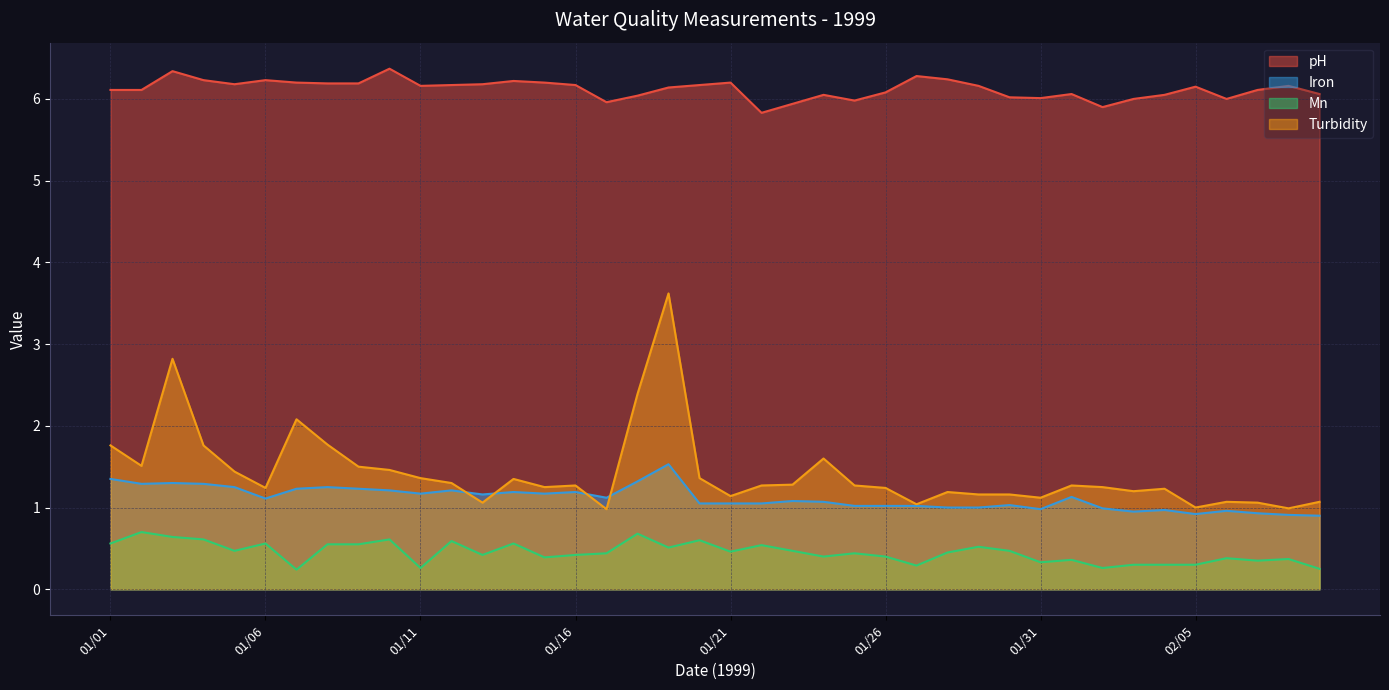

Reading left to right, what are all the values shown in this chart?

pH: 6.1	6.1	6.3	6.2	6.2	6.2	6.2	6.2	6.2	6.4	6.2	6.2	6.2	6.2	6.2	6.2	6.0	6.0	6.1	6.2	6.2	5.8	5.9	6.0	6.0	6.1	6.3	6.2	6.2	6.0	6.0	6.1	5.9	6.0	6.0	6.2	6.0	6.1	6.2	6.1
Iron: 1.4	1.3	1.3	1.3	1.2	1.1	1.2	1.2	1.2	1.2	1.2	1.2	1.2	1.2	1.2	1.2	1.1	1.3	1.5	1.1	1.1	1.1	1.1	1.1	1.0	1.0	1.0	1.0	1.0	1.0	1.0	1.1	1.0	0.9	1.0	0.9	1.0	0.9	0.9	0.9
Mn: 0.6	0.7	0.6	0.6	0.5	0.6	0.2	0.6	0.6	0.6	0.3	0.6	0.4	0.6	0.4	0.4	0.4	0.7	0.5	0.6	0.5	0.5	0.5	0.4	0.4	0.4	0.3	0.5	0.5	0.5	0.3	0.4	0.3	0.3	0.3	0.3	0.4	0.3	0.4	0.2
Turbidity: 1.8	1.5	2.8	1.8	1.4	1.2	2.1	1.8	1.5	1.5	1.4	1.3	1.1	1.4	1.2	1.3	1.0	2.4	3.6	1.4	1.1	1.3	1.3	1.6	1.3	1.2	1.0	1.2	1.2	1.2	1.1	1.3	1.2	1.2	1.2	1.0	1.1	1.1	1.0	1.1